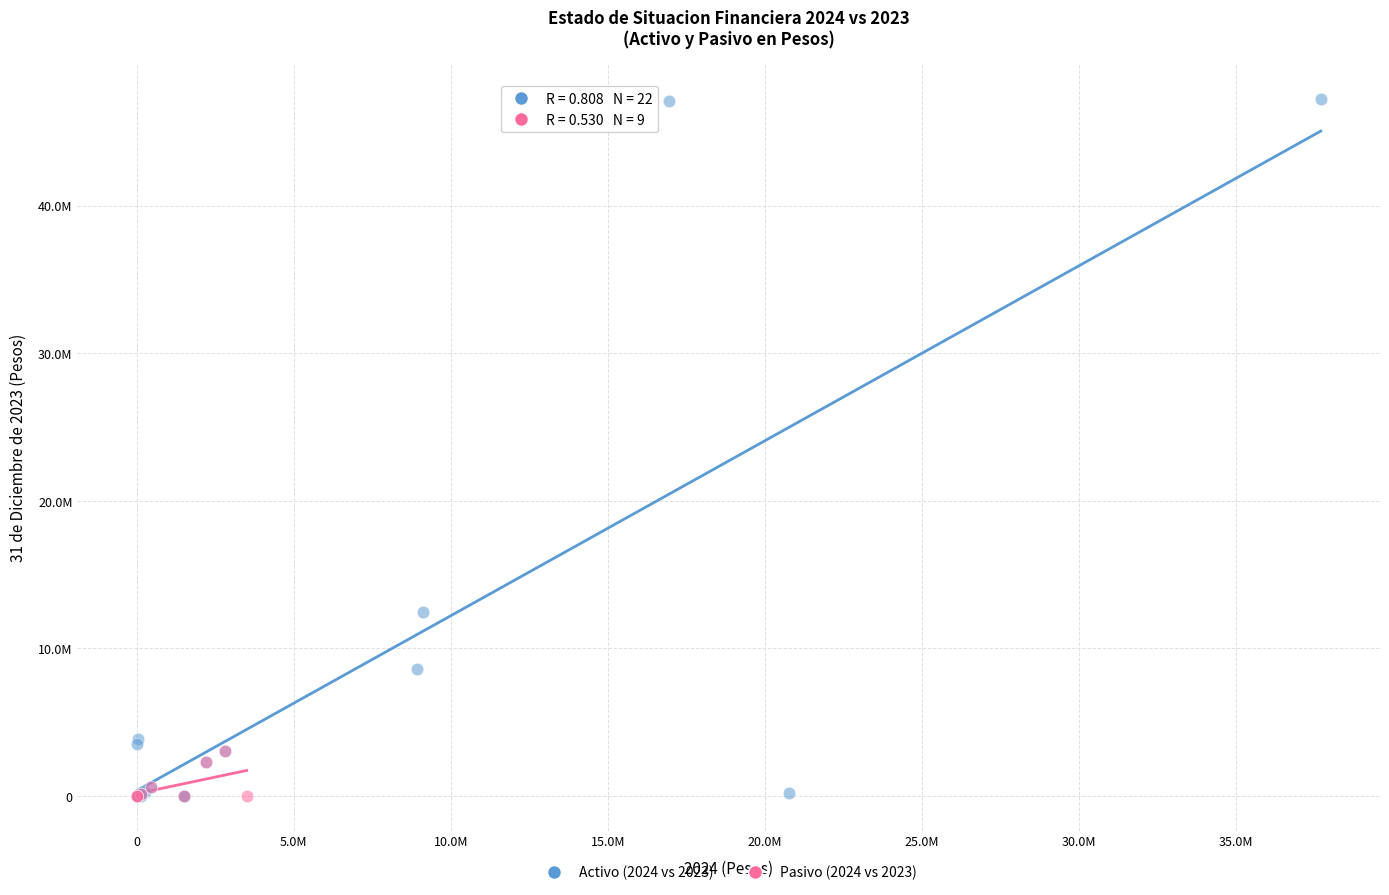

What are all the series names shown in the legend?

Activo (2024 vs 2023), Pasivo (2024 vs 2023)